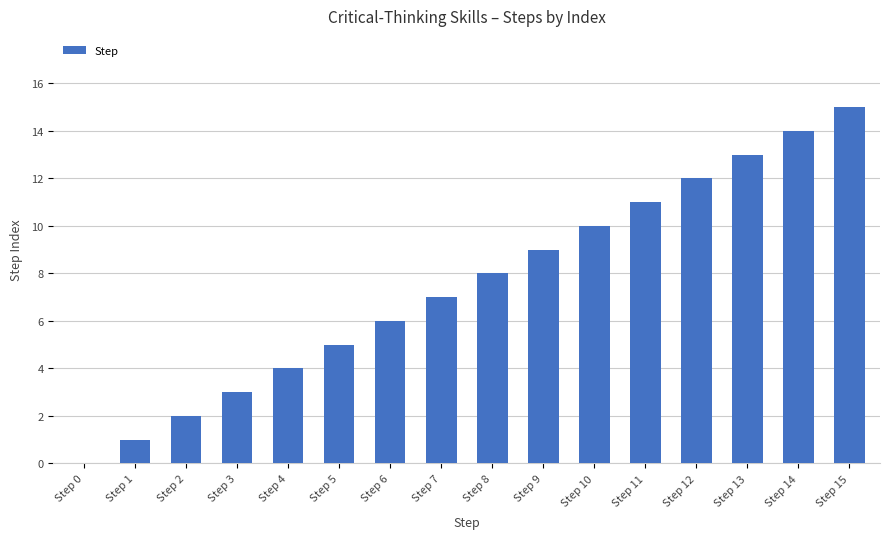

The value at Step 9 is 15. True or false?

False